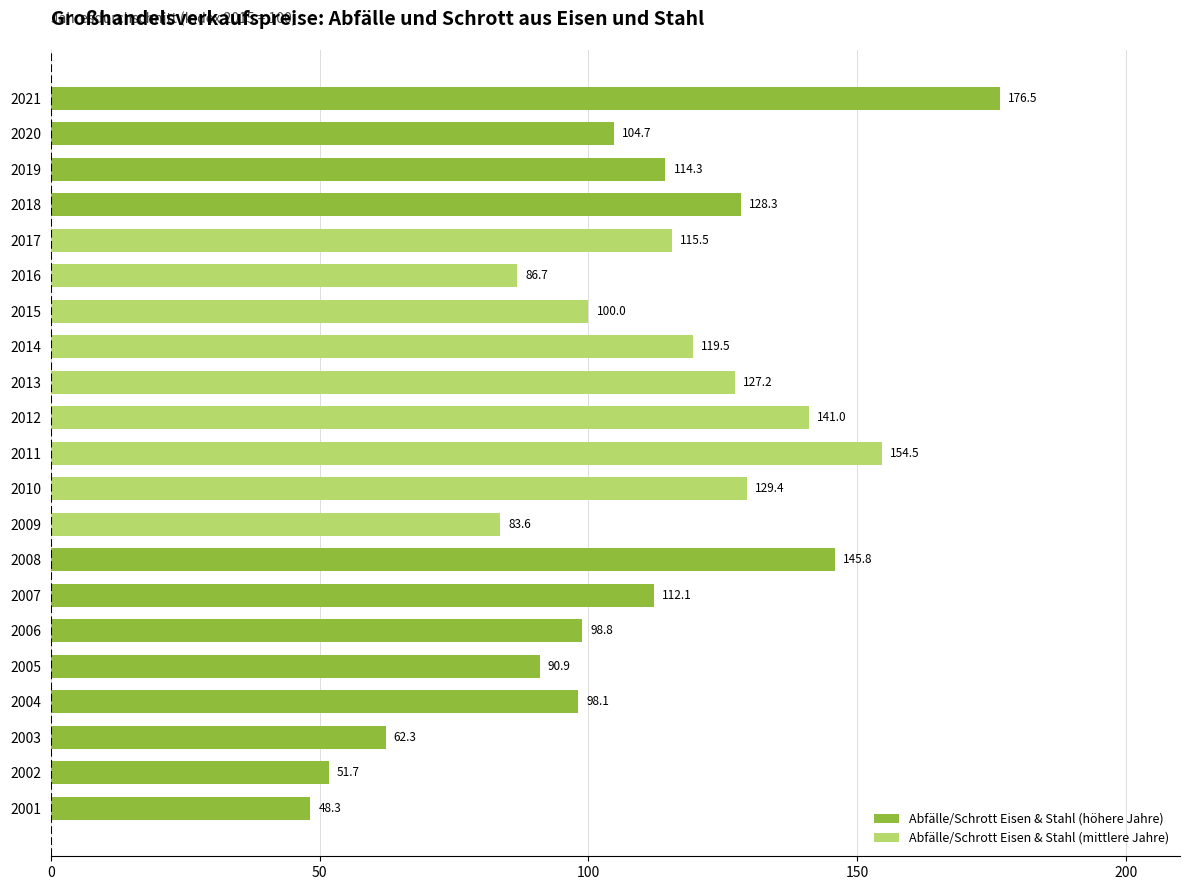

Rank the categories by value from lowest to highest.

2001, 2002, 2003, 2009, 2016, 2005, 2004, 2006, 2015, 2020, 2007, 2019, 2017, 2014, 2013, 2018, 2010, 2012, 2008, 2011, 2021